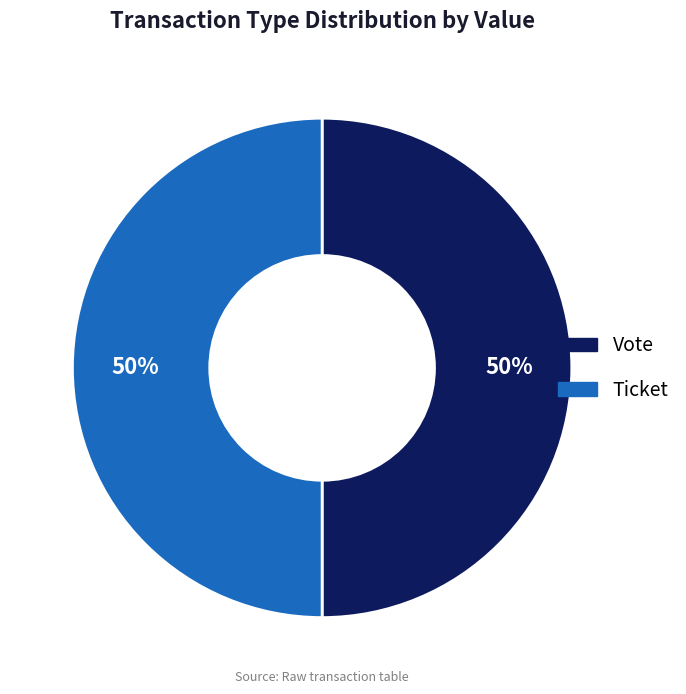

True or false: Vote accounts for 99% of the total.

False